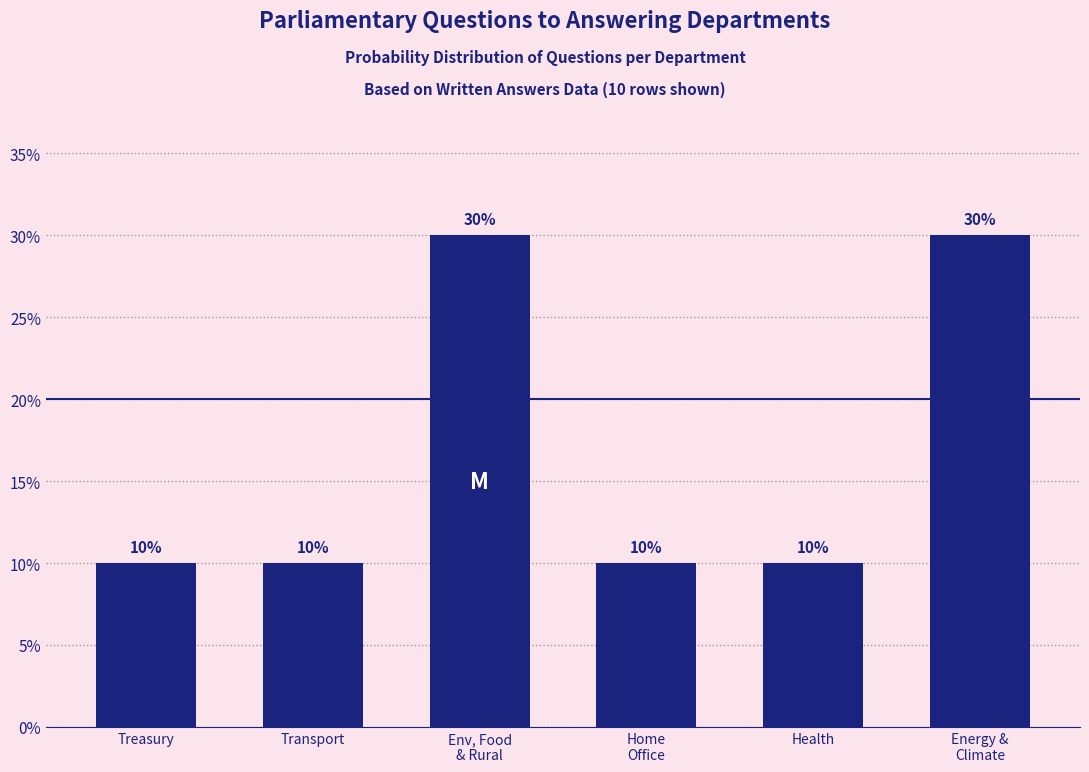

Is it true that the value at Health is 5?

False